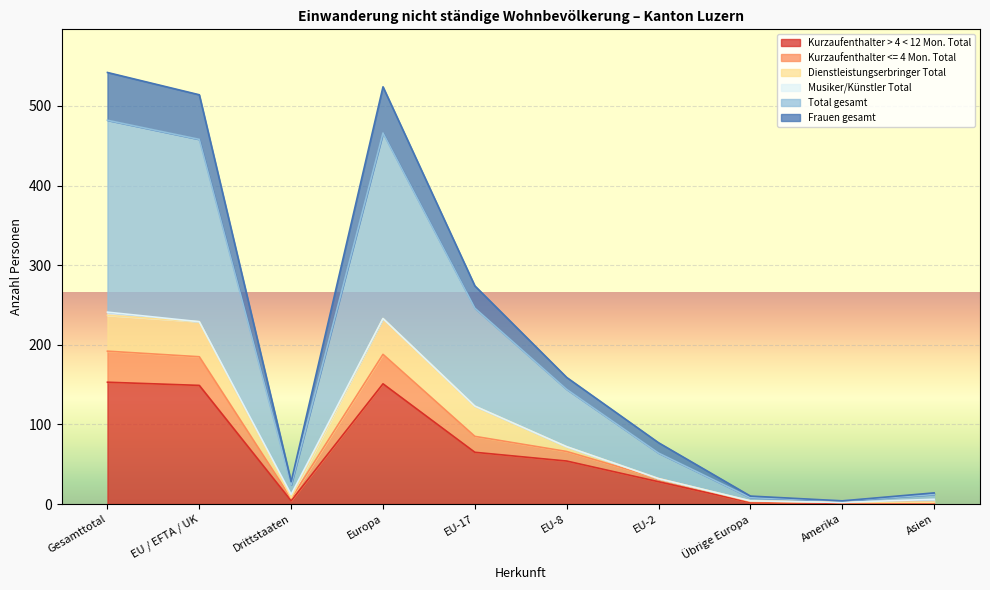

Does the chart display data point markers on the line(s)?

No